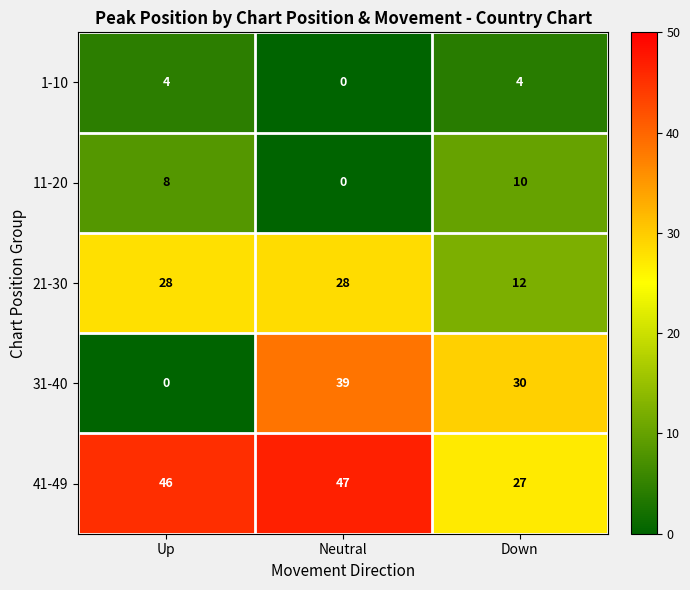

What is the difference between the 11-20 values at Neutral and Up?

8